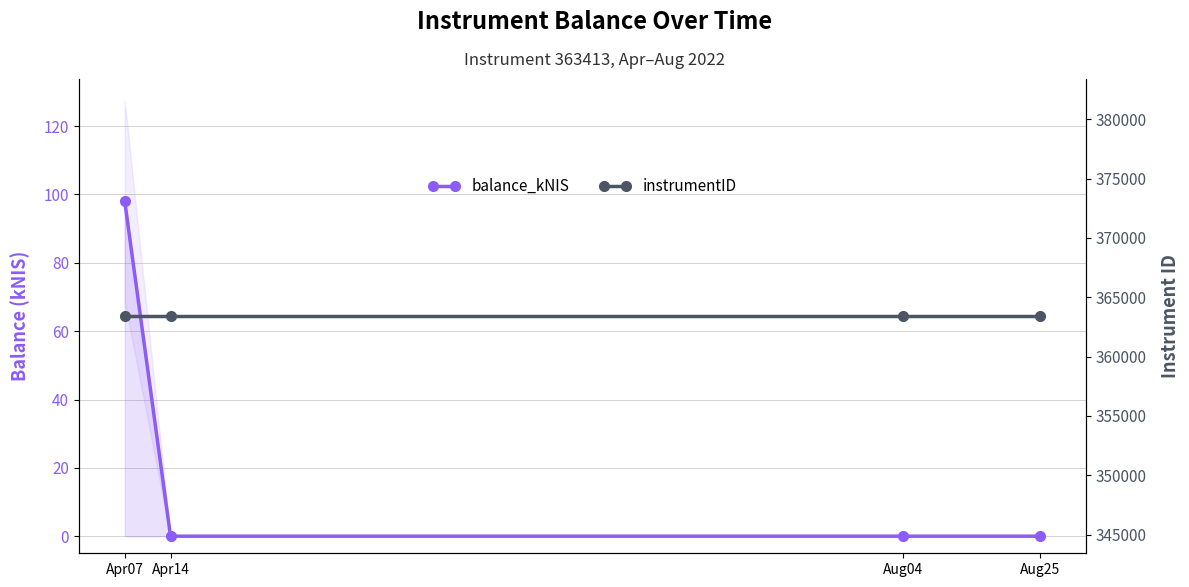

Reading left to right, what are all the values shown in this chart?

balance_kNIS: 98.0	0.0	0.0	0.0
instrumentID: 363413.0	363413.0	363413.0	363413.0